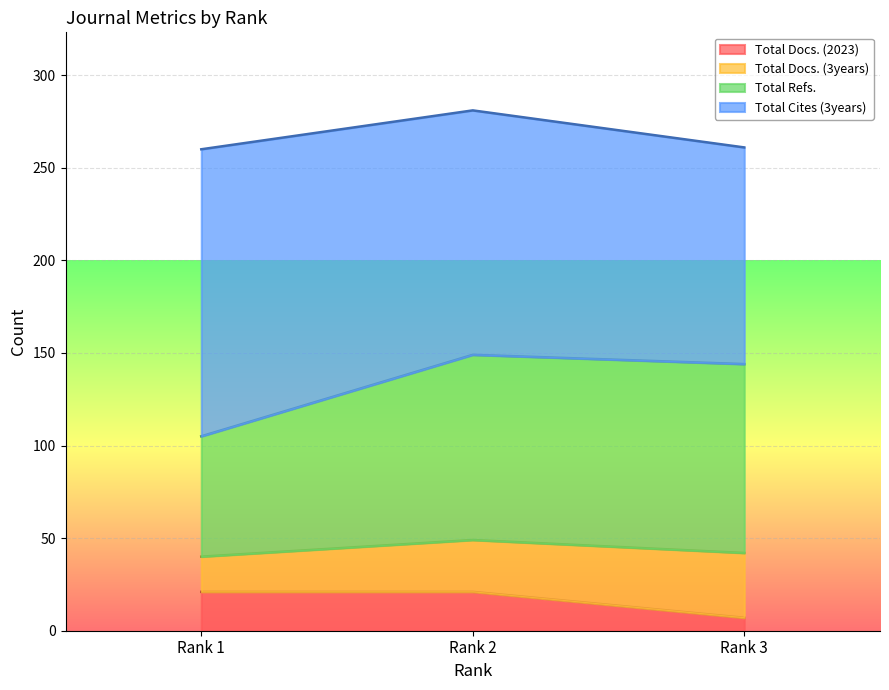

What is the sum of all Total Docs. (2023) values?

49